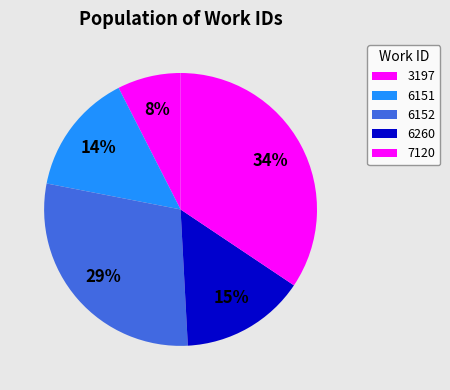

How many segments does this pie chart have?

5